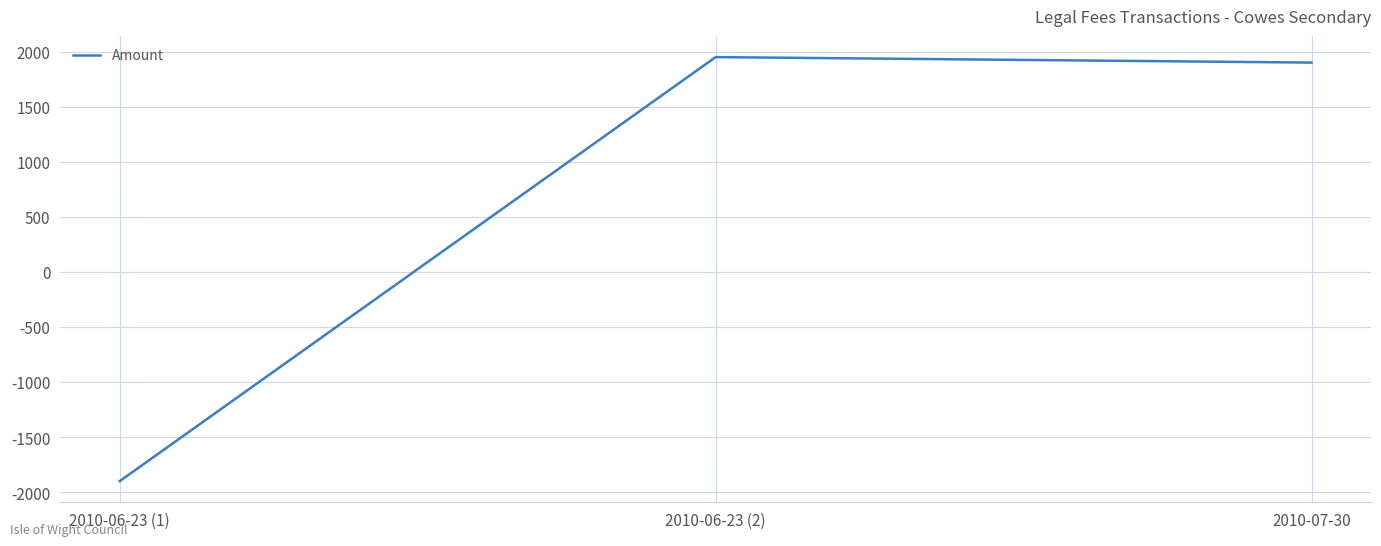

Which label corresponds to the smallest value in the chart?

2010-06-23 (1)